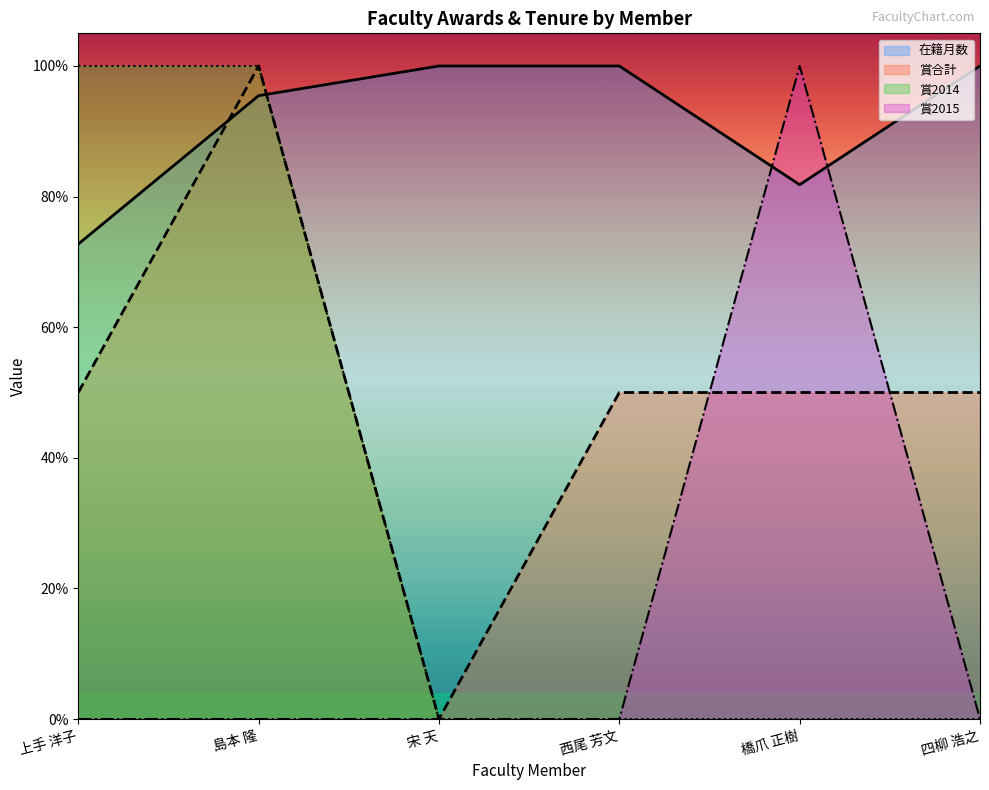

Reading right to left, list all the values displayed in this chart.

在籍月数: 四柳 浩之=1.0	橋爪 正樹=0.8	西尾 芳文=1.0	宋 天=1.0	島本 隆=1.0	上手 洋子=0.7
賞合計: 四柳 浩之=0.5	橋爪 正樹=0.5	西尾 芳文=0.5	宋 天=0.0	島本 隆=1.0	上手 洋子=0.5
賞2014: 四柳 浩之=0.0	橋爪 正樹=0.0	西尾 芳文=0.0	宋 天=0.0	島本 隆=1.0	上手 洋子=1.0
賞2015: 四柳 浩之=0.0	橋爪 正樹=1.0	西尾 芳文=0.0	宋 天=0.0	島本 隆=0.0	上手 洋子=0.0